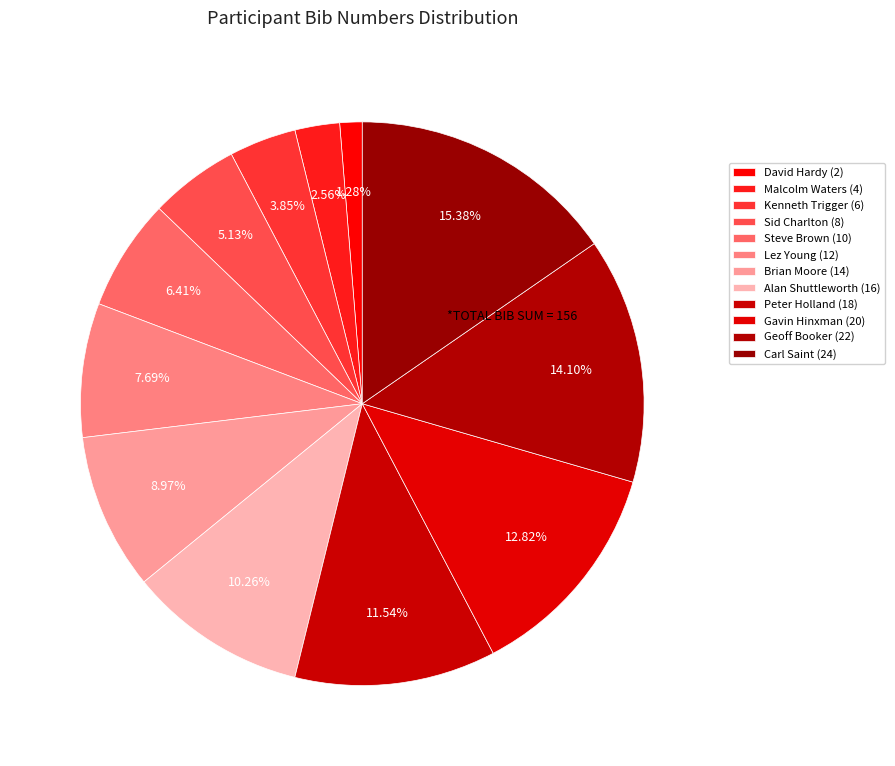

The Malcolm Waters (4) slice represents 14% of the pie. True or false?

False